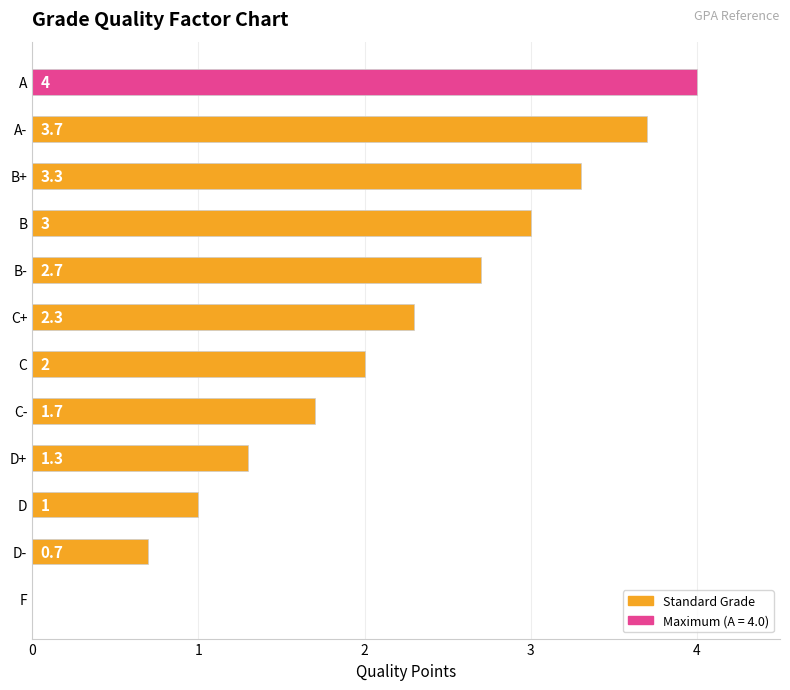

What is the sum of the values at C+ and F?

2.3